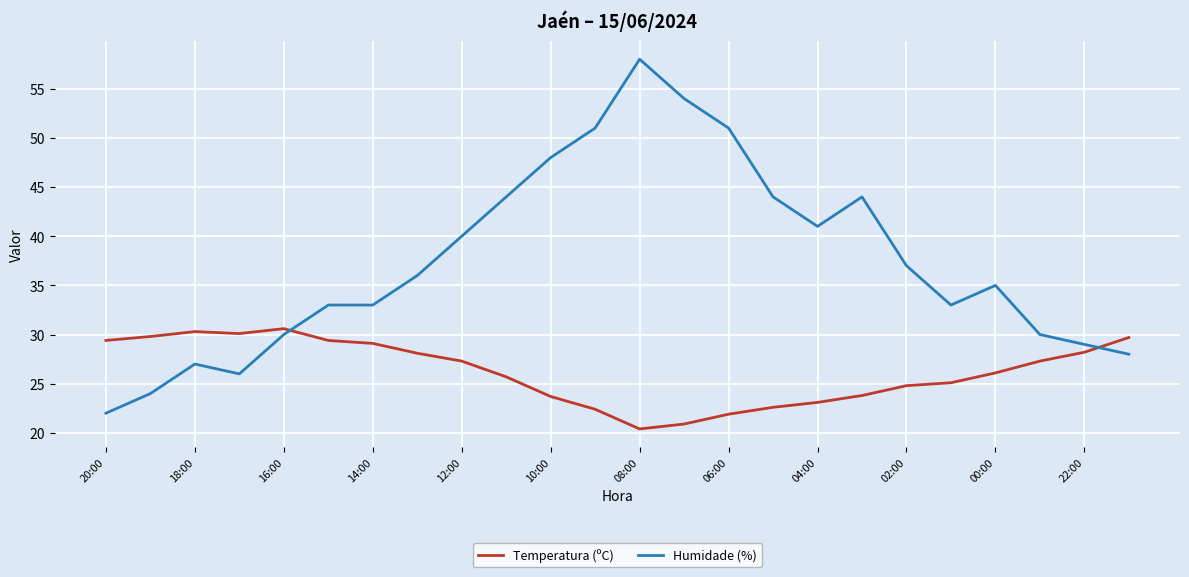

True or false: Temperatura (ºC) and Humidade (%) intersect in this chart.

True